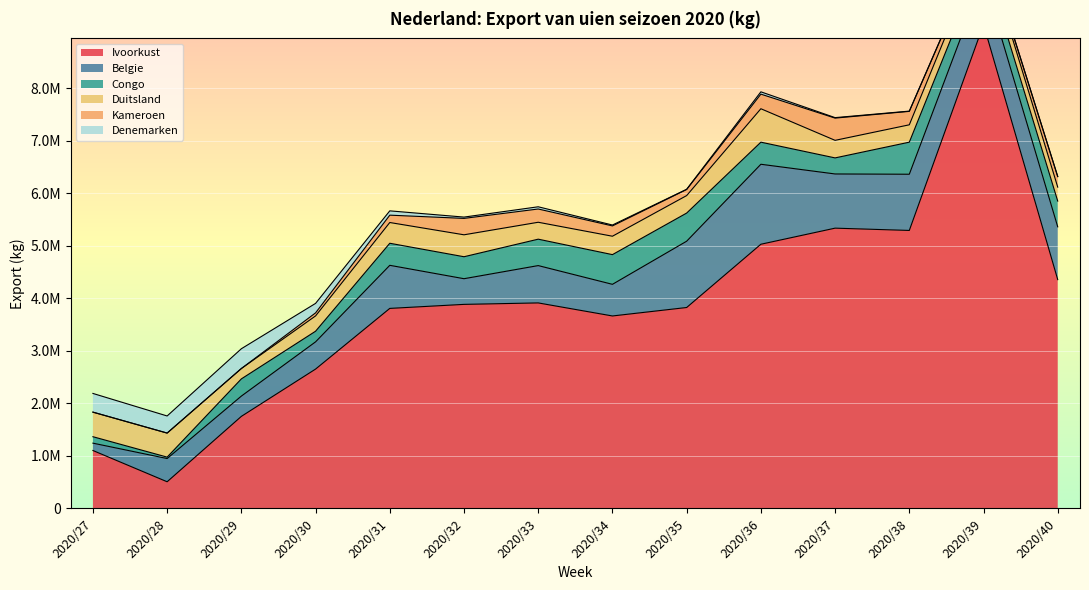

At how many categories does at least one series exceed 8257945?

1